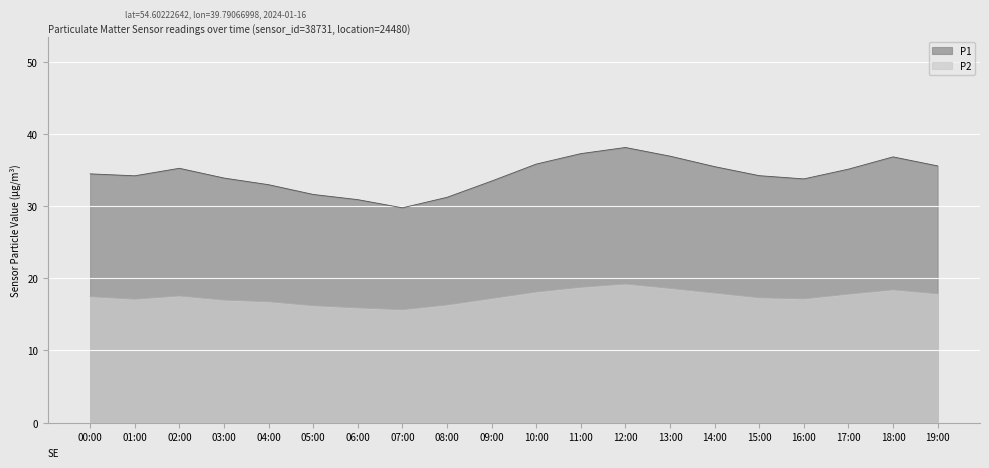

At which label is P2 closest to 17?

03:00